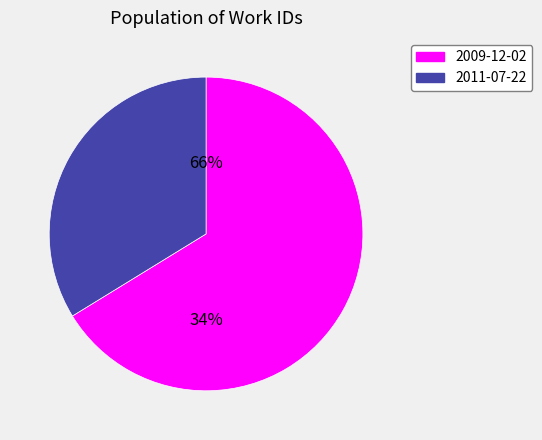

Combined, do 2011-07-22 and 2009-12-02 account for over 50%?

Yes